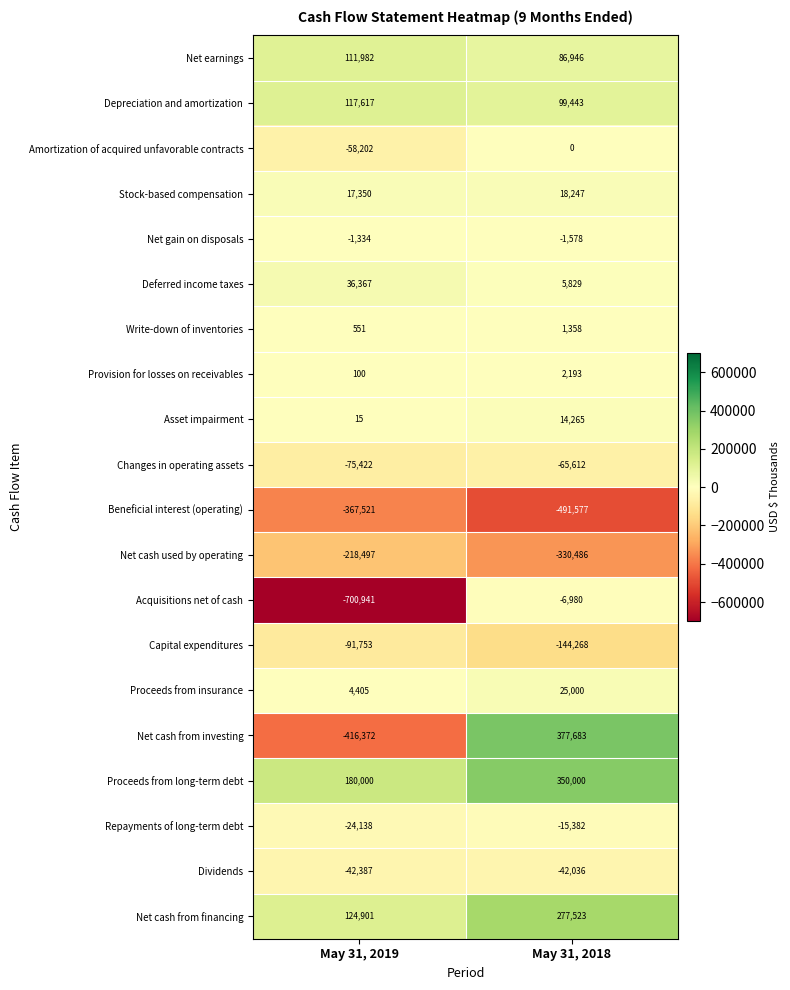

The Changes in operating assets series shows -114246 at May 31, 2019. True or false?

False